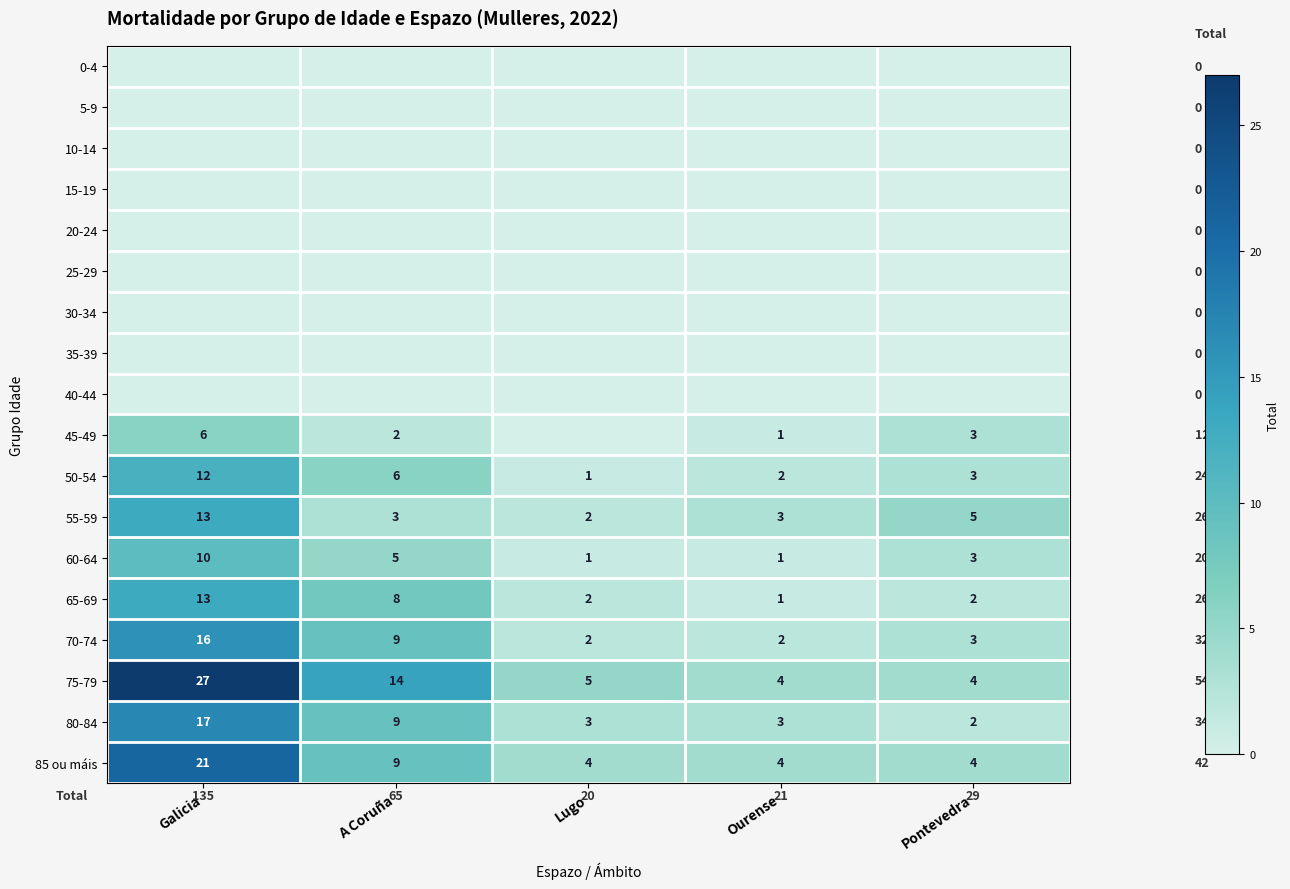

At which category is the sum across all series the highest?

Galicia